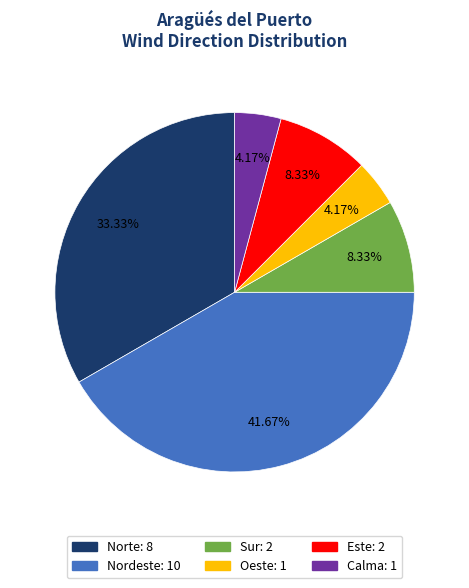

Is there a majority slice in this chart?

No